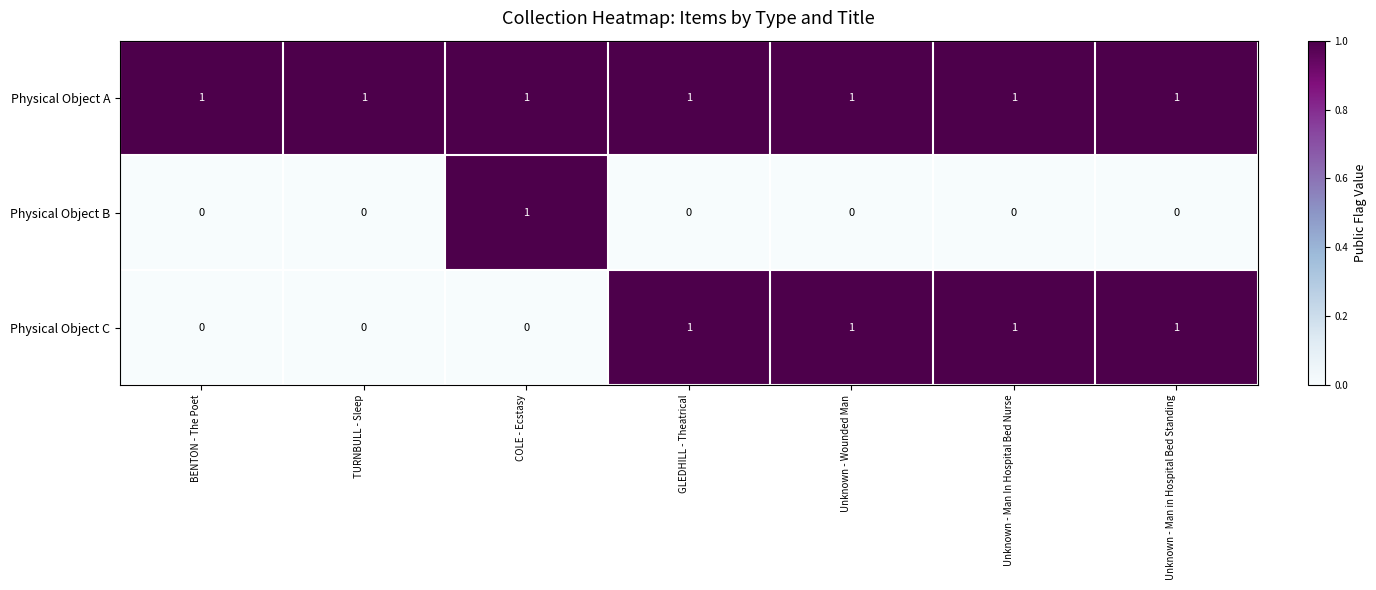

Rank the series by their average value, from lowest to highest.

Physical Object B, Physical Object C, Physical Object A